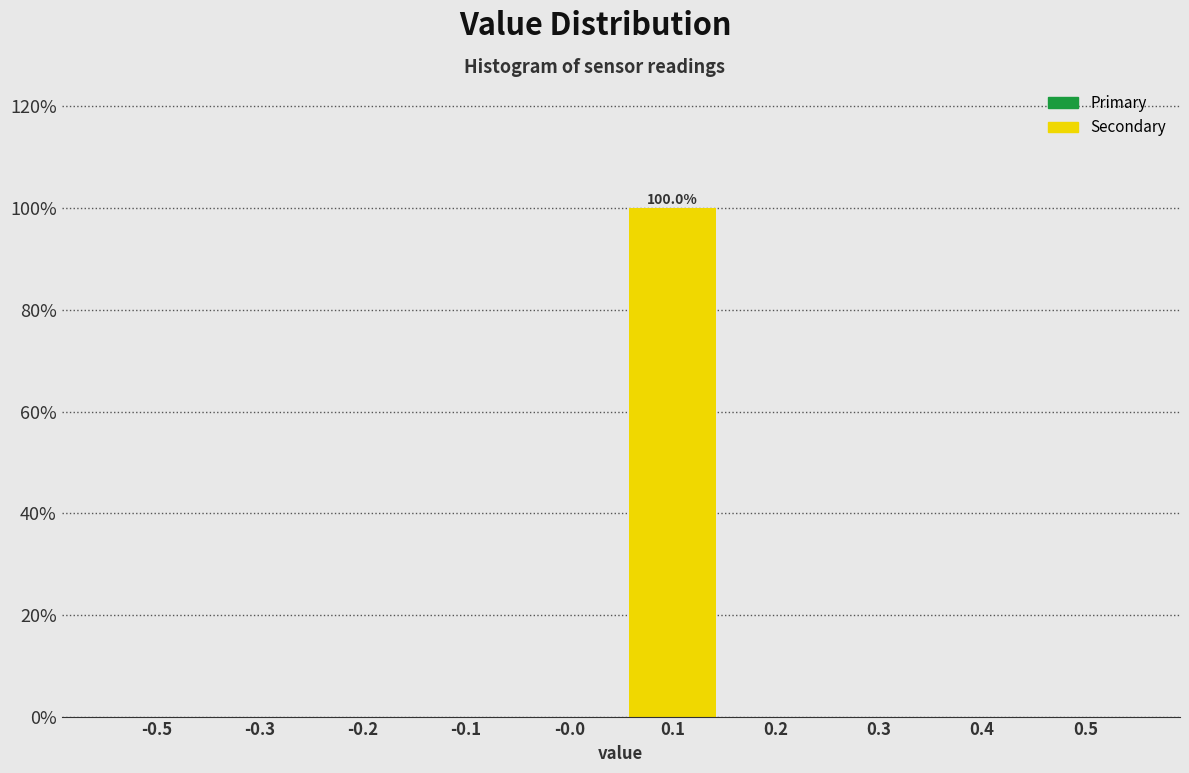

Reading left to right, list all the values displayed in this chart.

-0.5=0	-0.3=0	-0.2=0	-0.1=0	-0.0=0	0.1=100	0.2=0	0.3=0	0.4=0	0.5=0